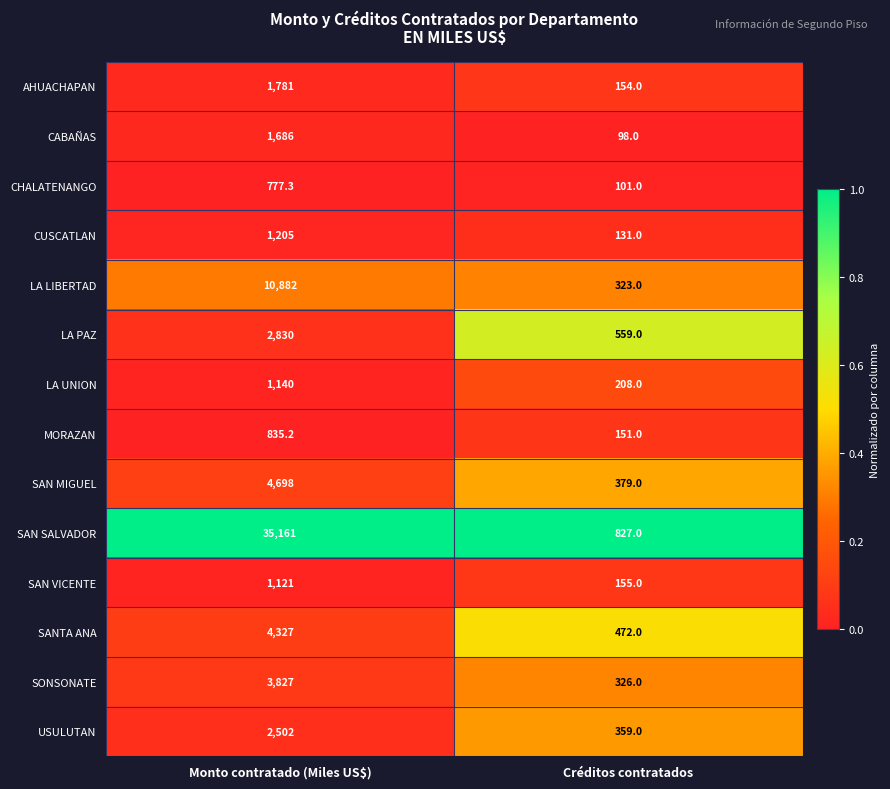

Which category has the highest value across all series?

Monto contratado (Miles US$)